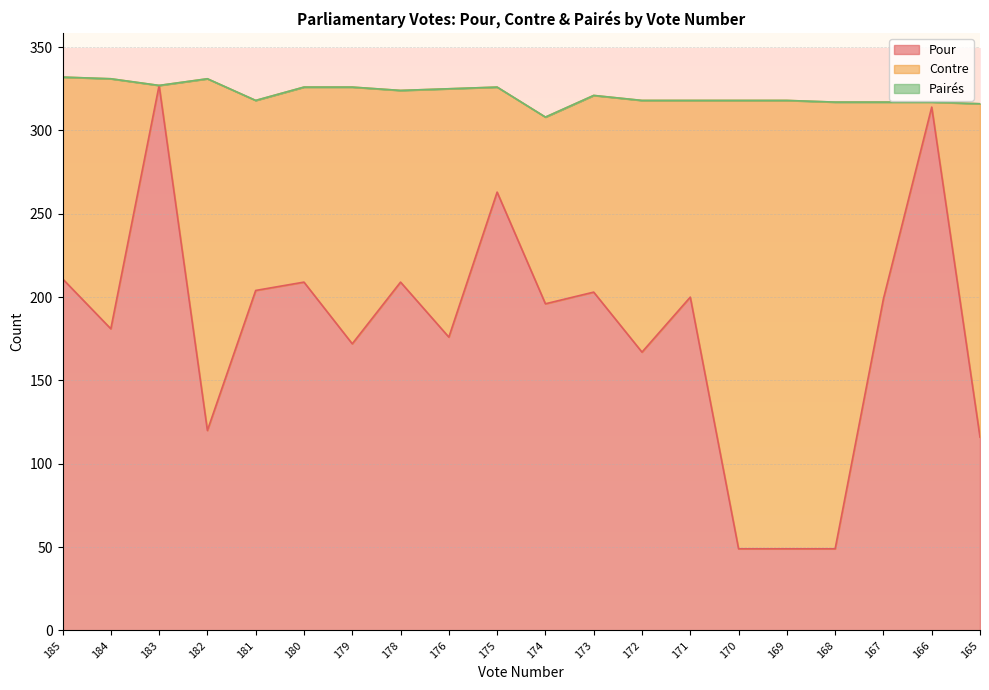

Reading left to right, extract all data points from this chart.

Pour: 185=211	184=181	183=327	182=120	181=204	180=209	179=172	178=209	176=176	175=263	174=196	173=203	172=167	171=200	170=49	169=49	168=49	167=199	166=314	165=116
Contre: 185=121	184=150	183=0	182=211	181=114	180=117	179=154	178=115	176=149	175=63	174=112	173=118	172=151	171=118	170=269	169=269	168=268	167=118	166=3	165=200
Pairés: 185=0	184=0	183=0	182=0	181=0	180=0	179=0	178=0	176=0	175=0	174=0	173=0	172=0	171=0	170=0	169=0	168=0	167=0	166=0	165=0